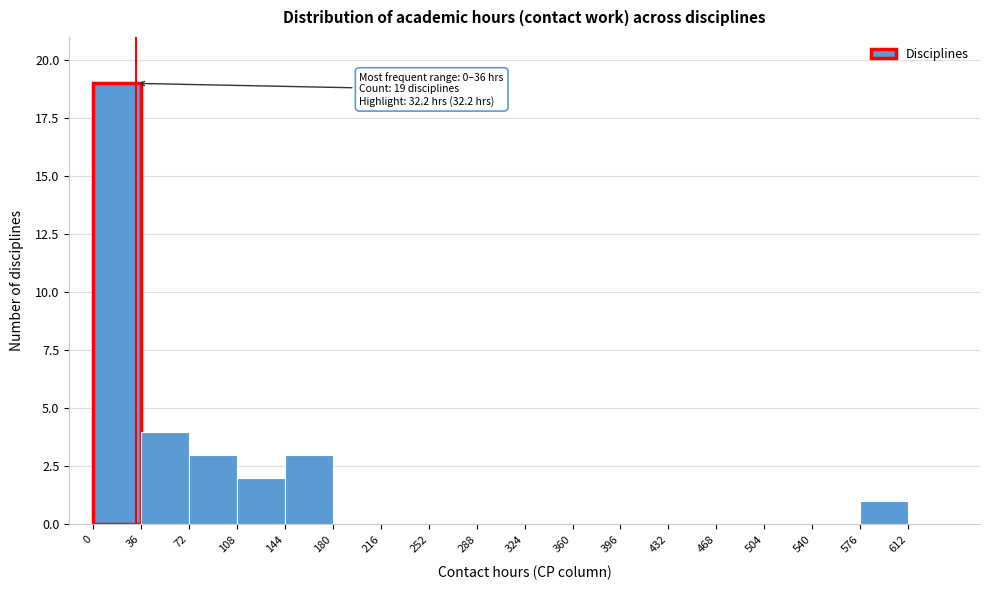

Over which range of the x-axis is the bar tallest?

0 to 36